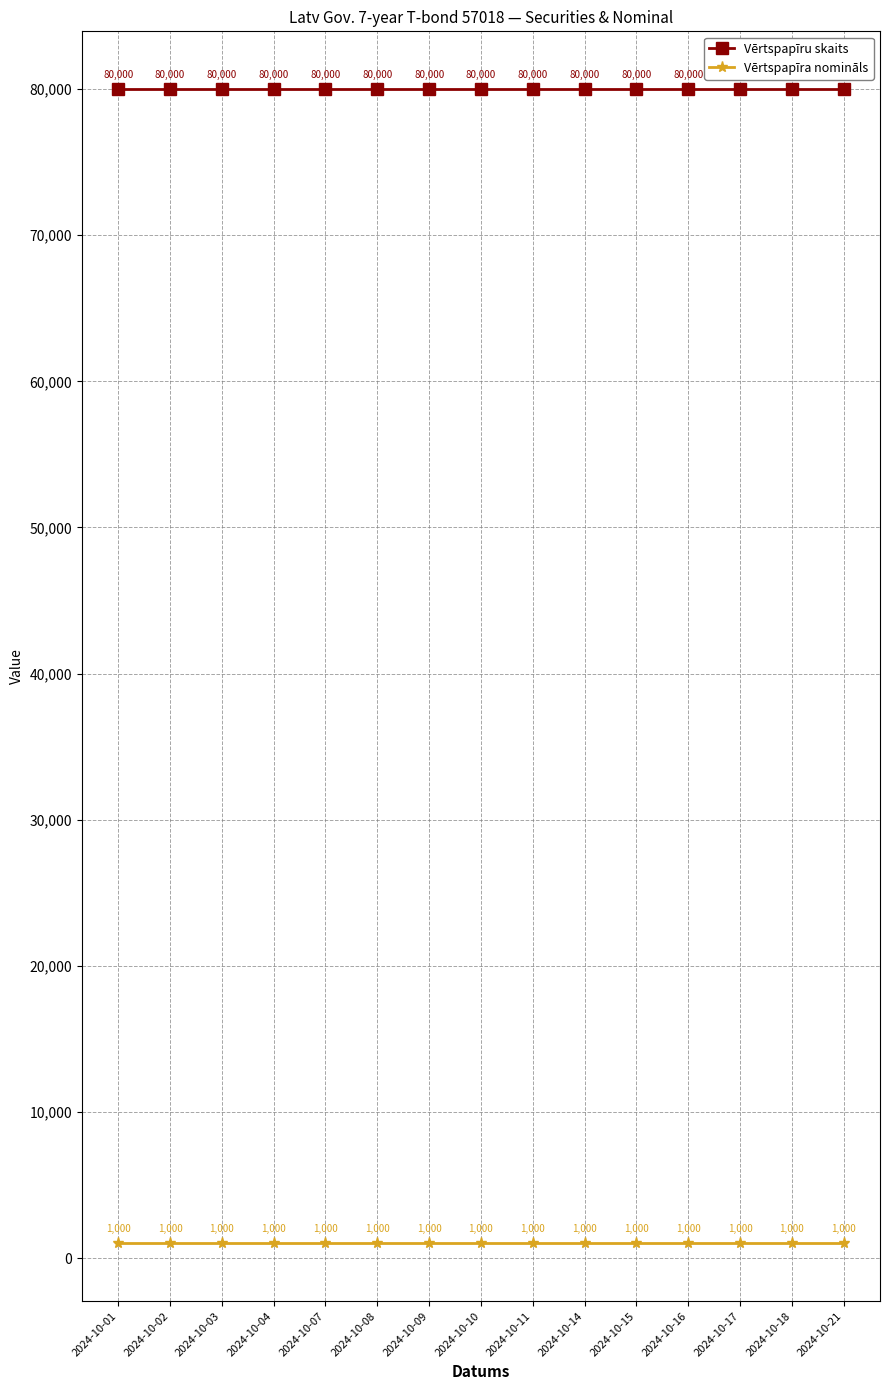

What is the minimum value shown in the chart?

1000